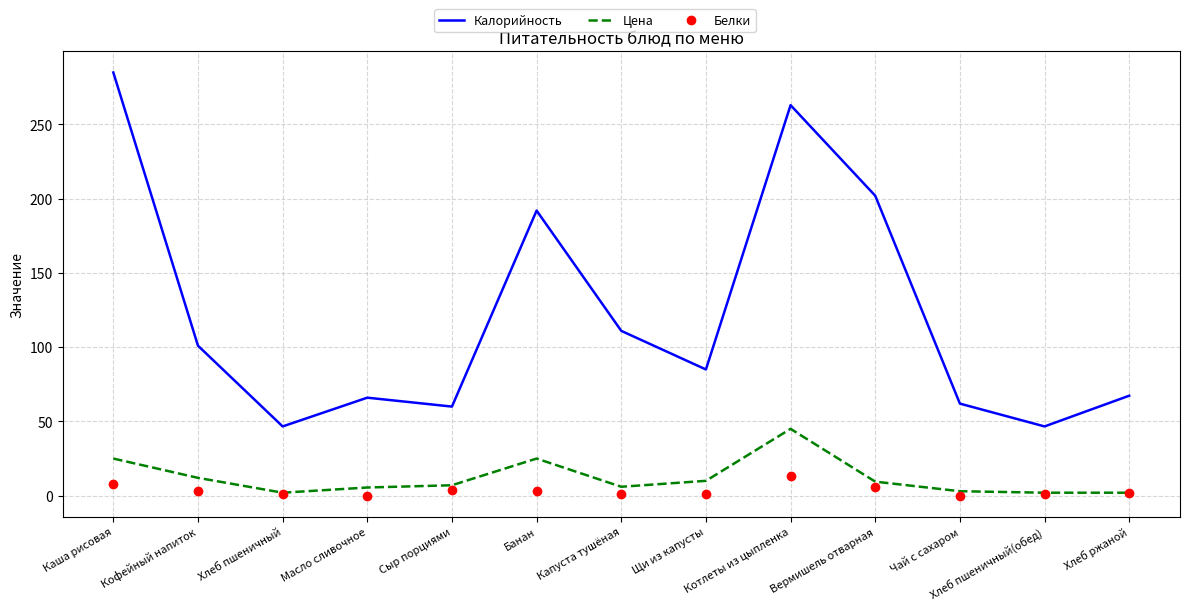

Which series has the largest total across all categories?

Калорийность